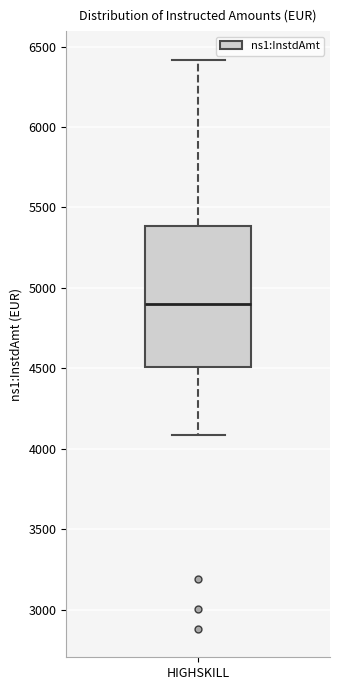

Transcribe this box plot: give where the median line is, the range the box spans, and where the two whiskers end, as read against the y-axis. The values are not printed on the chart, so give them approximately, as read against the axis.

median 4900, box 4500 to 5400, whiskers 4100 to 6400